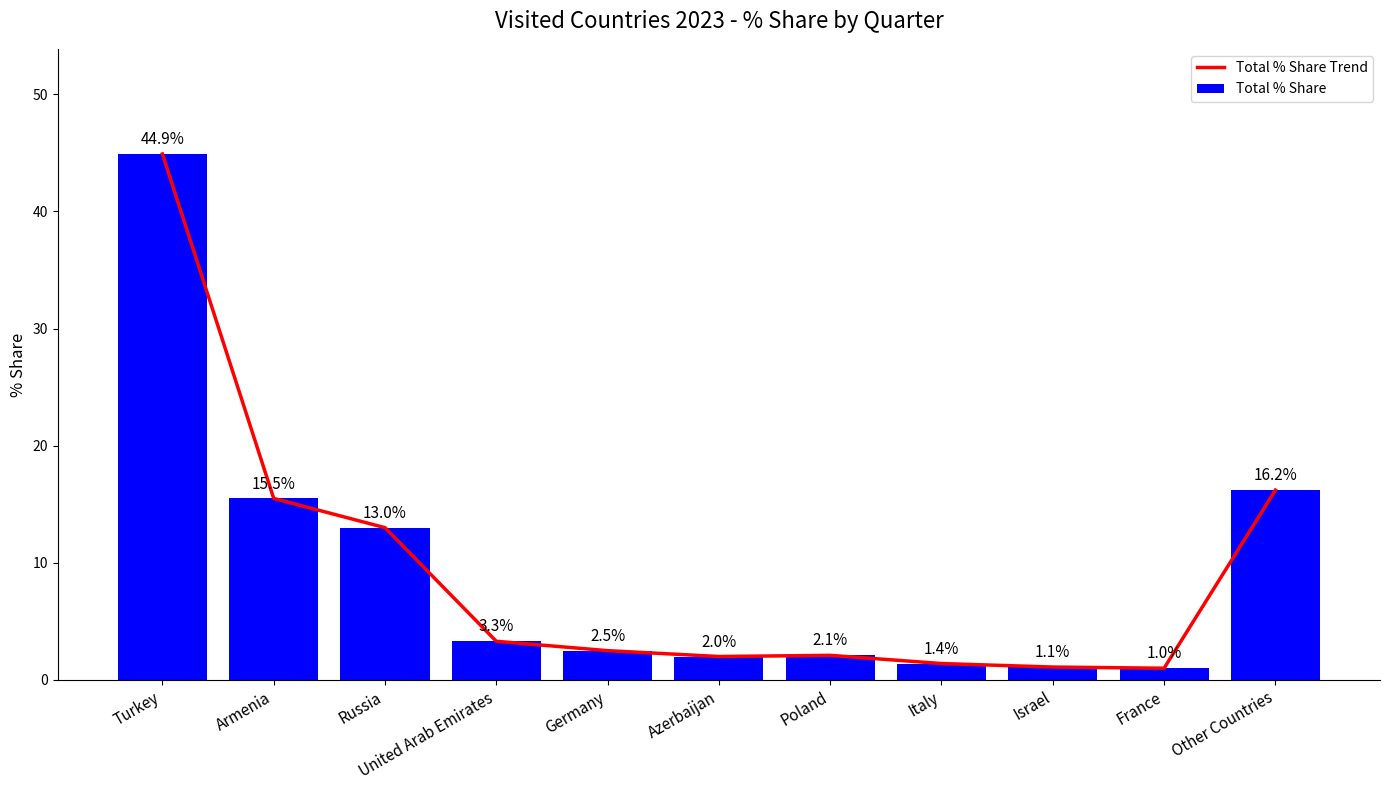

What is the highest value of the Total % Share Trend series?

44.9